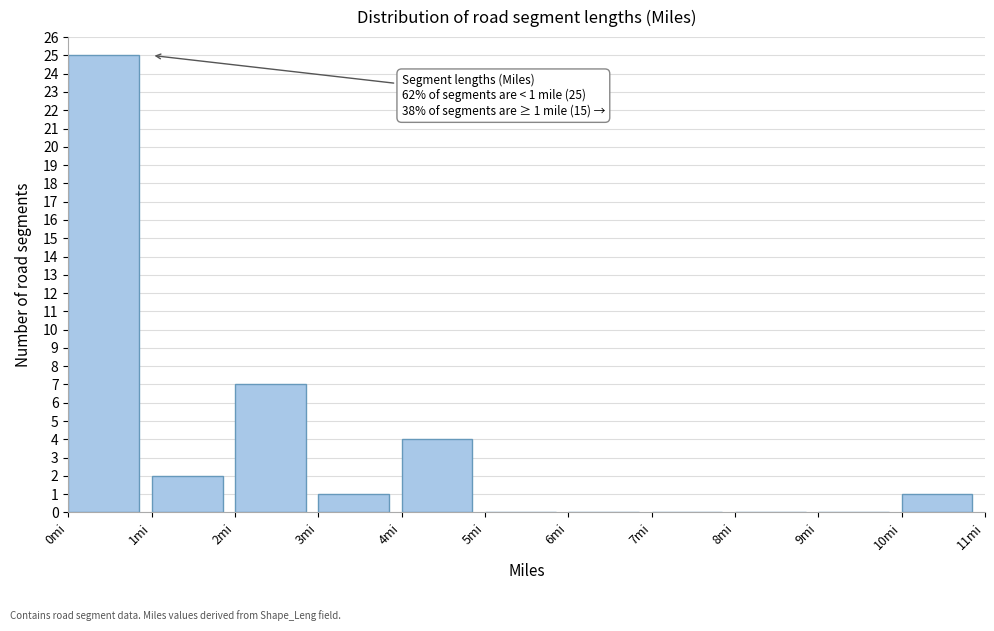

Which range on the x-axis has the tallest bar?

0 to 1